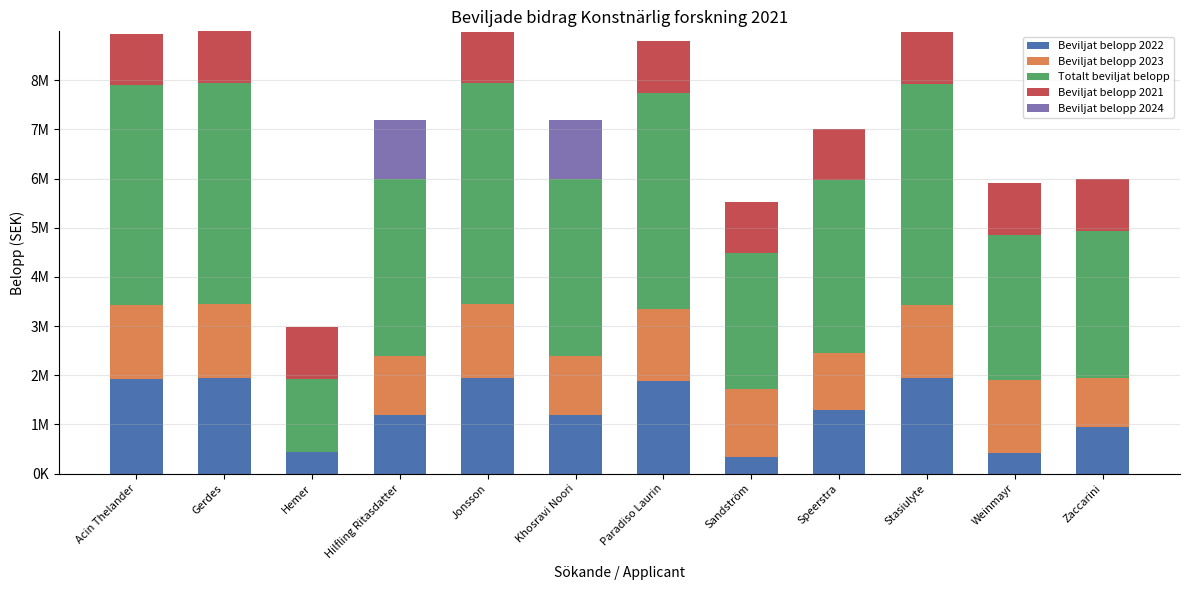

Read the Beviljat belopp 2023 value at Speerstra.

1169000